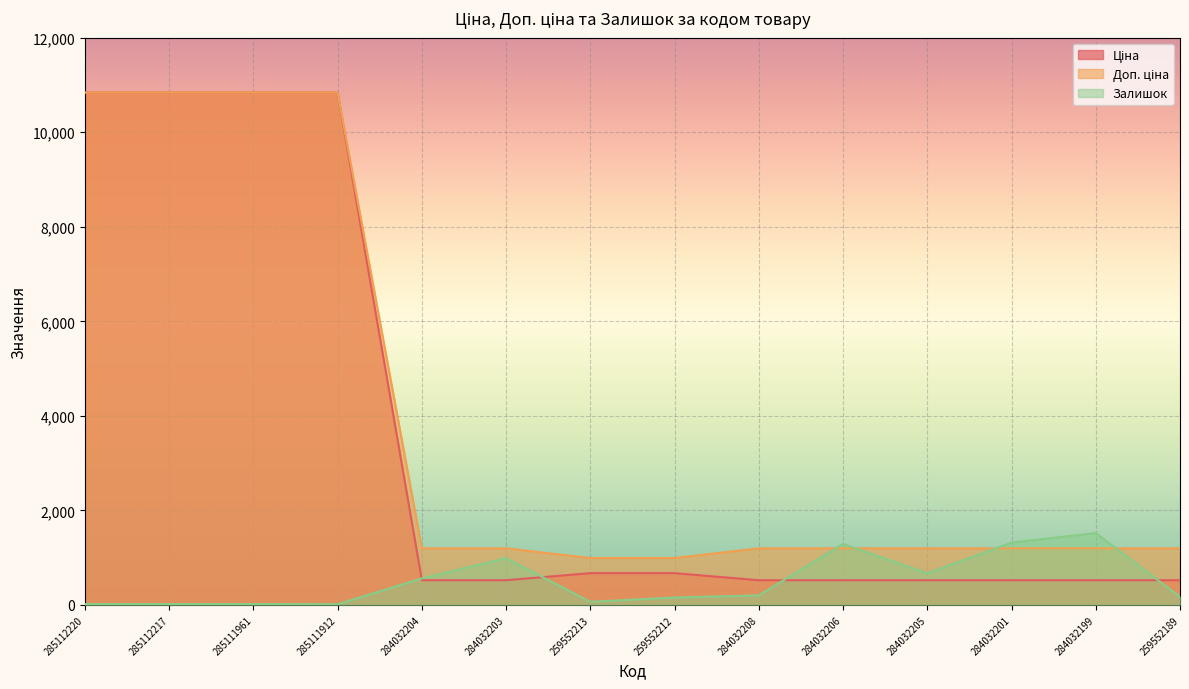

What are all the series names shown in the legend?

Ціна, Доп. ціна, Залишок